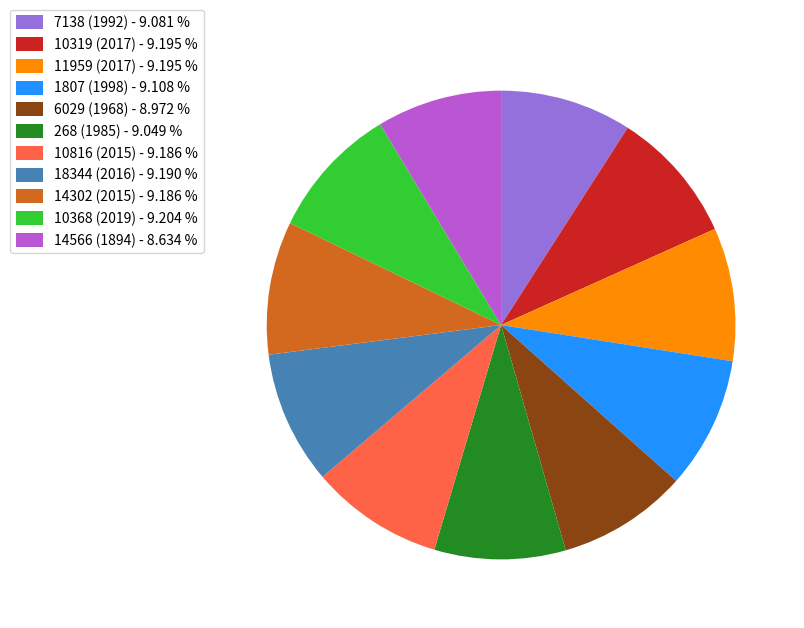

Approximately how many times larger is the value at 18344 (2016) - 9.190 % compared to 10816 (2015) - 9.186 %?

1.0